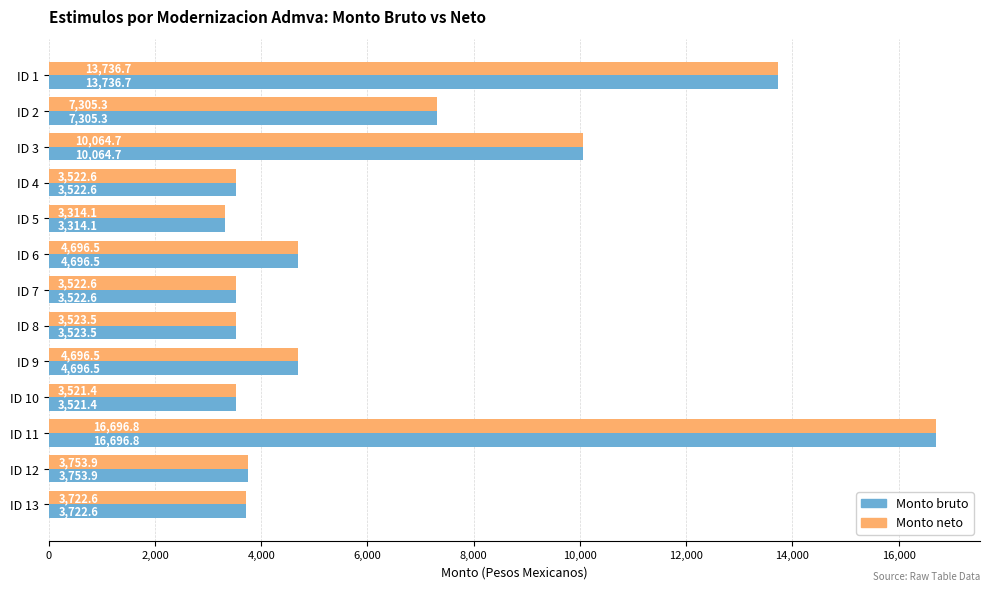

True or false: Monto bruto has a value of 796.3 at ID 7.

False